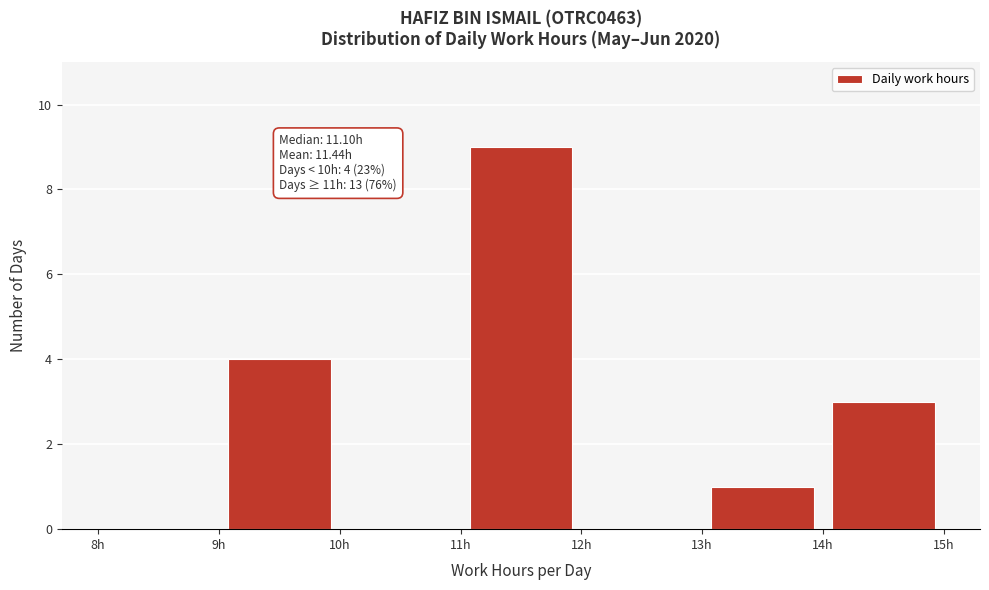

Over which range of the x-axis is the bar tallest?

11 to 12